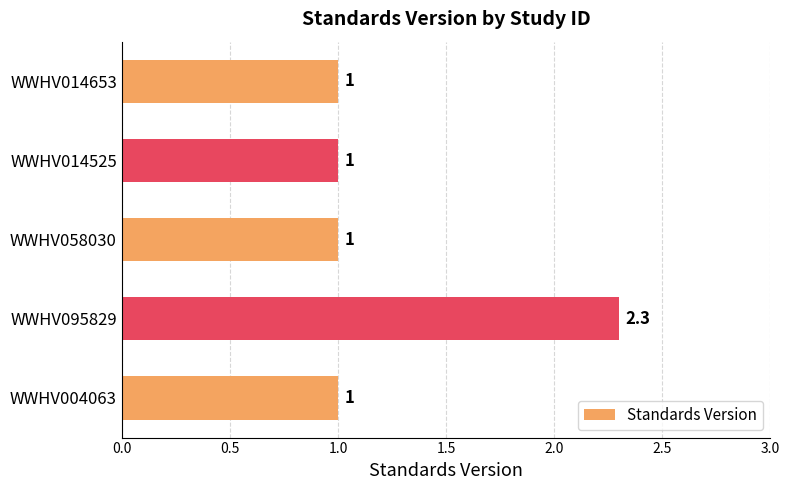

What is the difference between the maximum and minimum values?

1.3